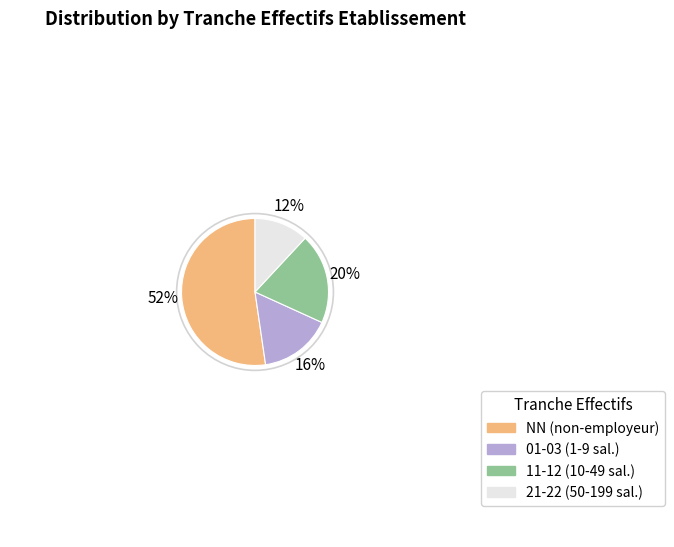

Does any single category account for the majority?

Yes